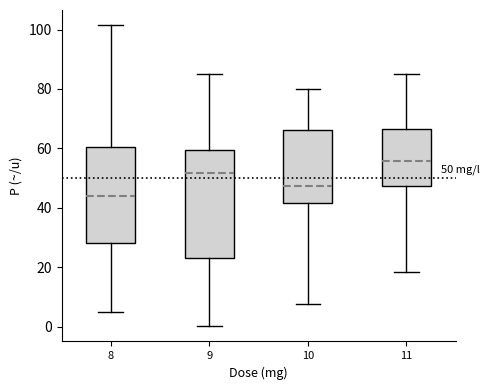

Comparing the boxes themselves (not the whiskers), which one is the tallest?

9